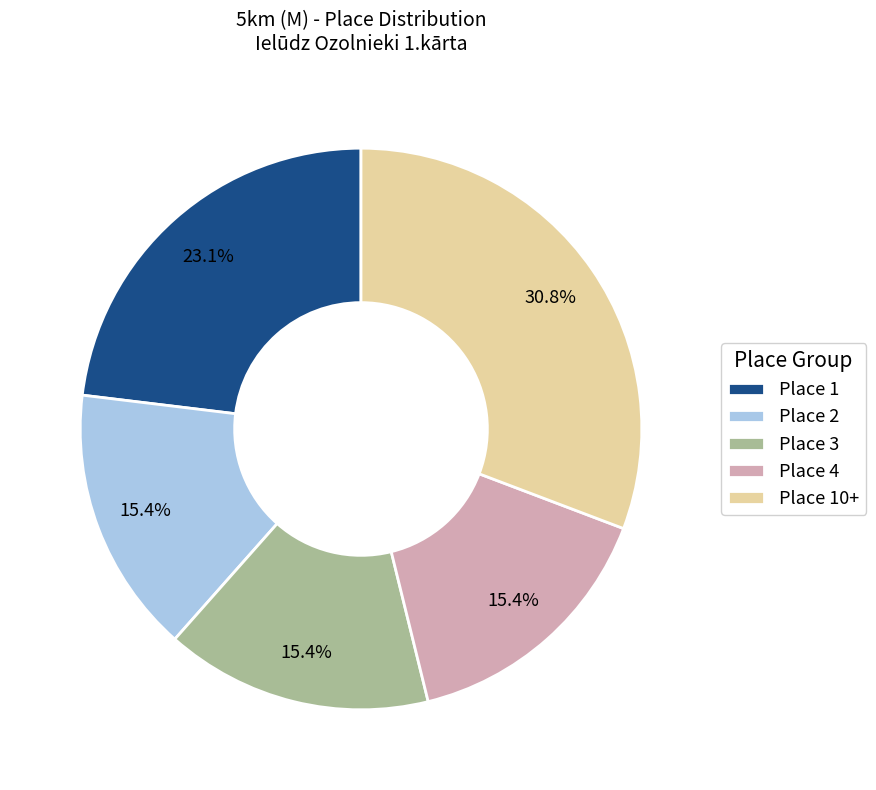

To the nearest percent, what portion does Place 4 represent?

15%